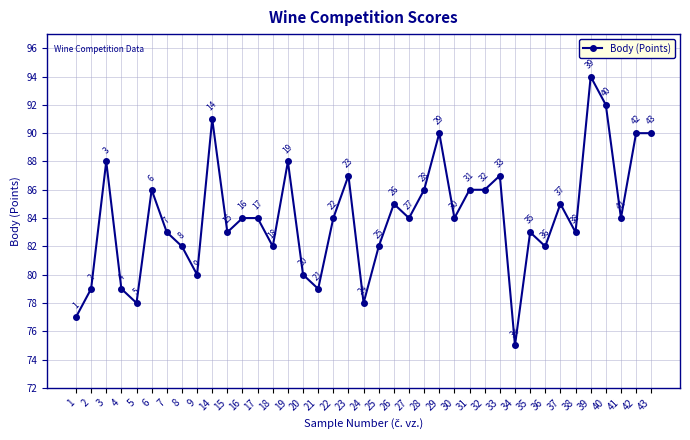

Reading left to right, transcribe all the data shown in this chart.

77	79	88	79	78	86	83	82	80	91	83	84	84	82	88	80	79	84	87	78	82	85	84	86	90	84	86	86	87	75	83	82	85	83	94	92	84	90	90